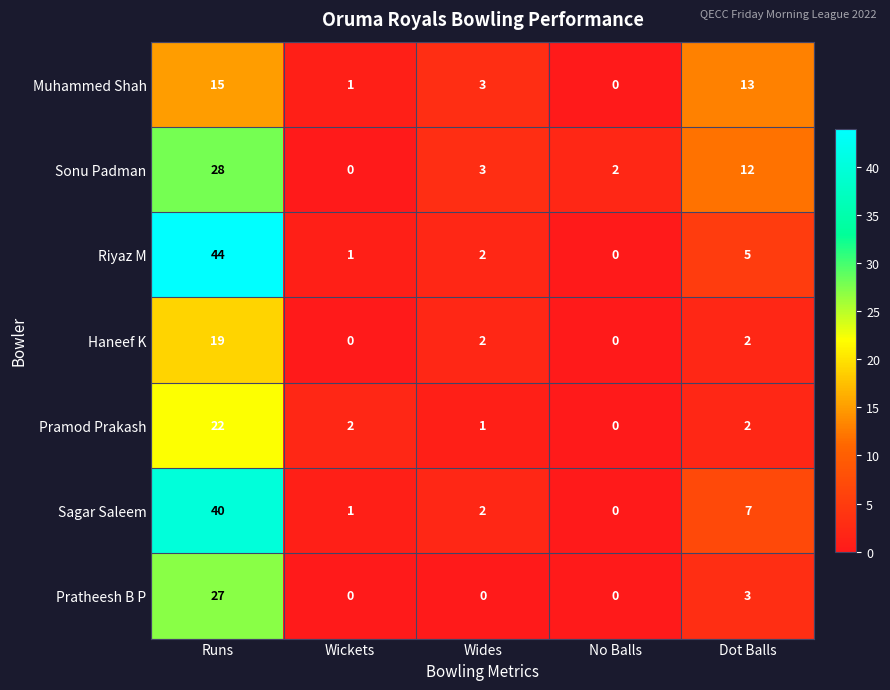

Which series has the largest total across all categories?

Riyaz M